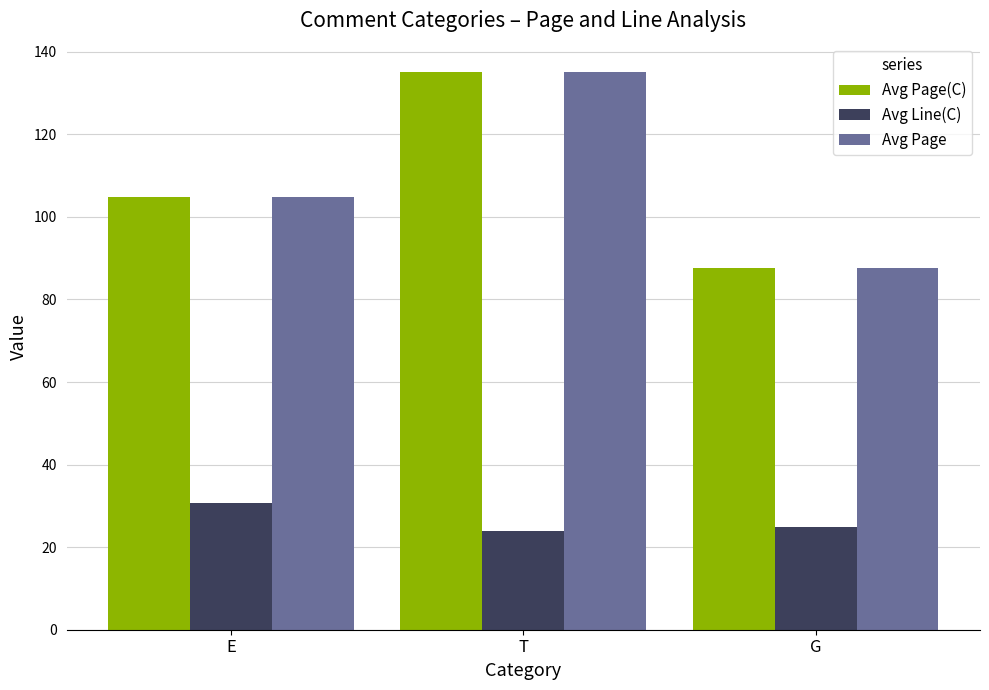

At which category is the sum across all series the highest?

T